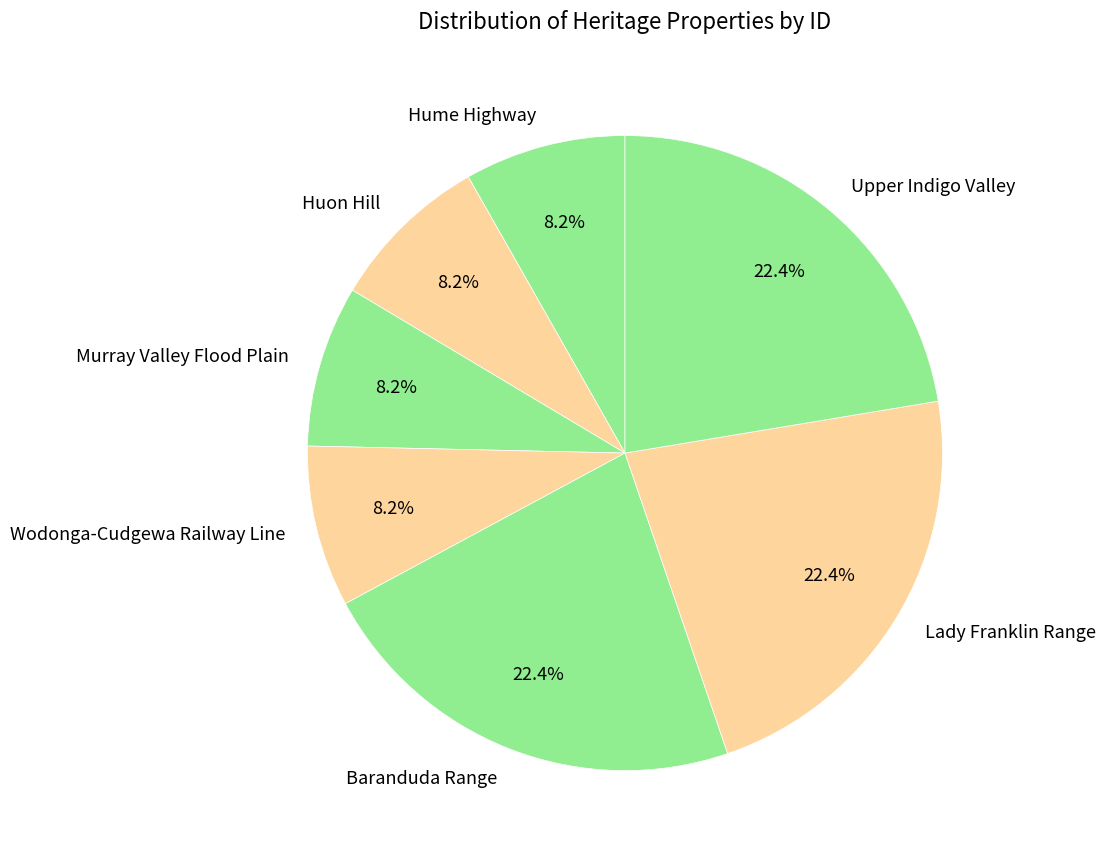

To the nearest percent, what is the combined percentage of Murray Valley Flood Plain and Upper Indigo Valley?

31%